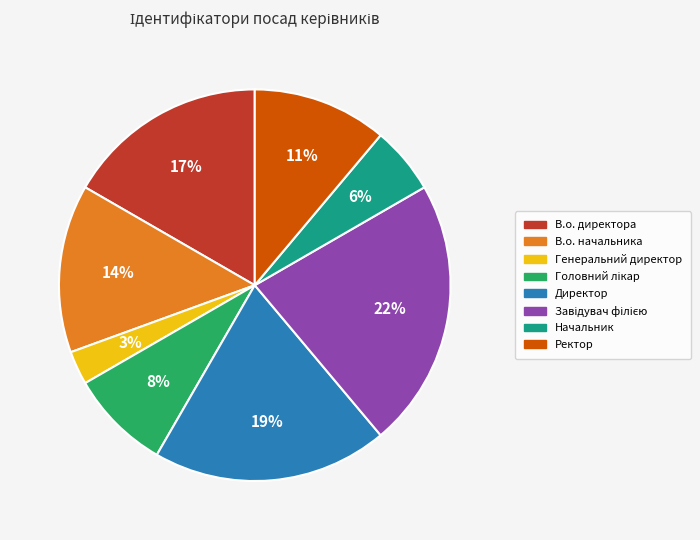

How many segments does this pie chart have?

8